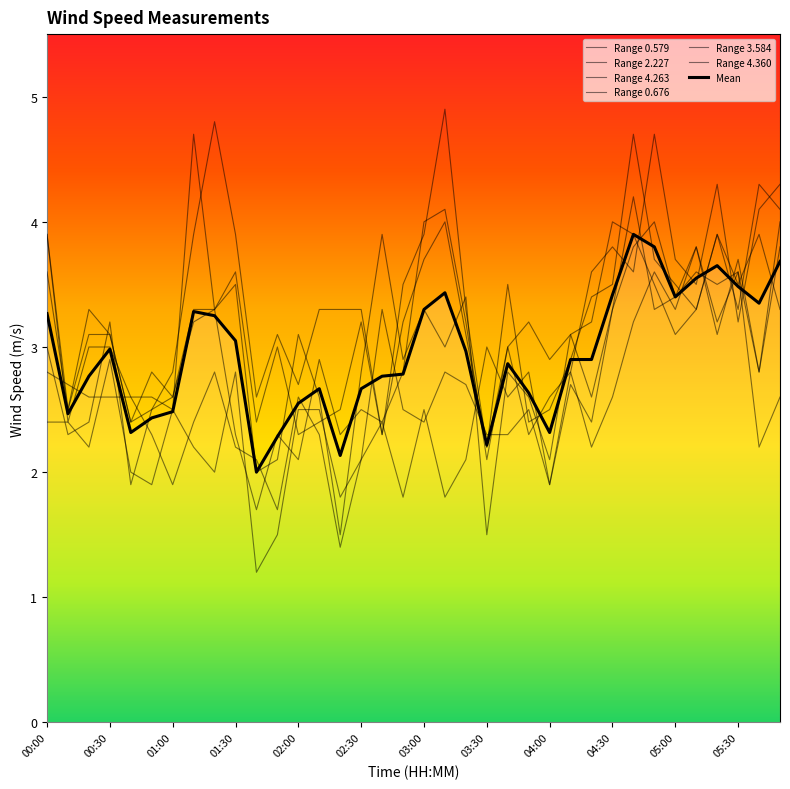

Is this an area chart (filled region under the line)?

Yes